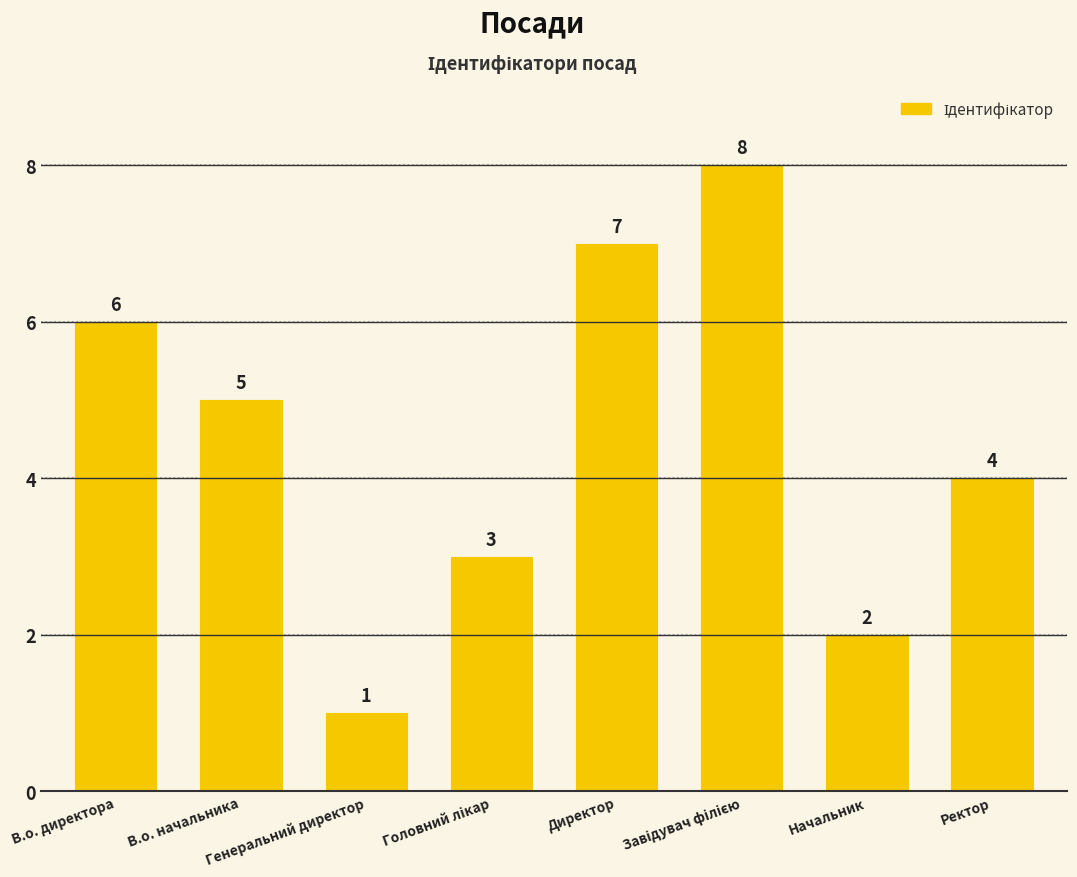

What is the greatest value displayed?

8